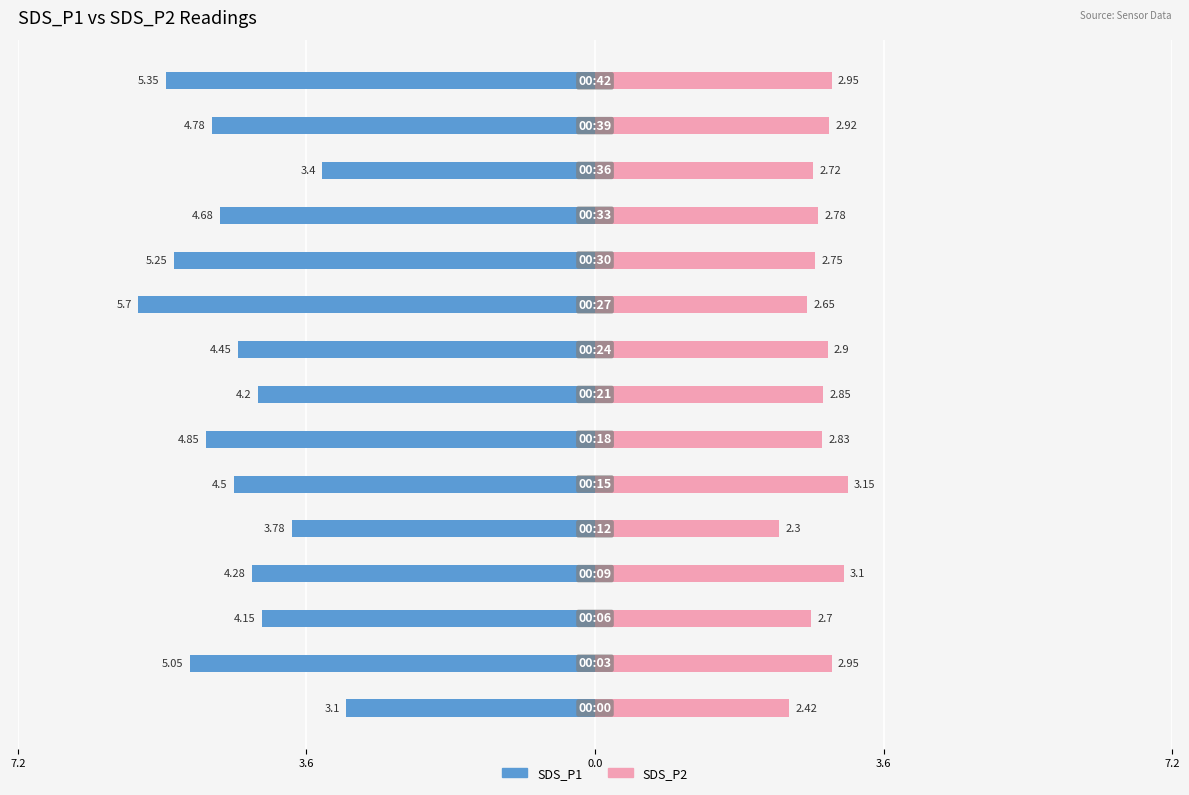

How many groups of bars are there?

15